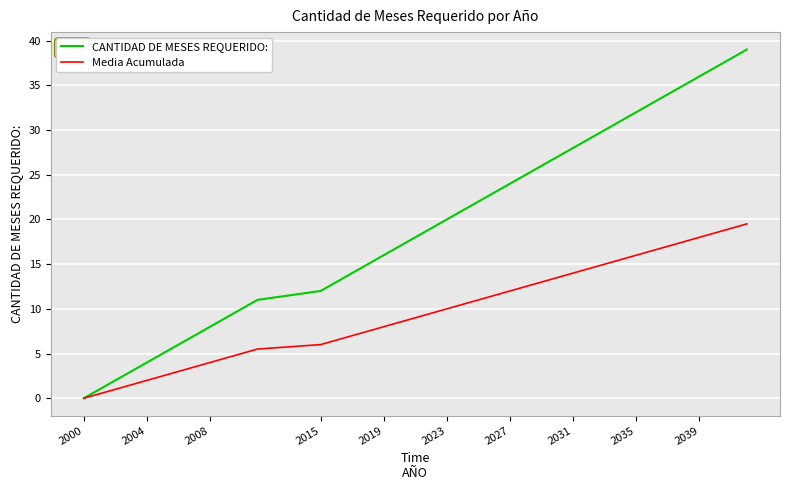

Which series has the largest range (max minus min)?

CANTIDAD DE MESES REQUERIDO: